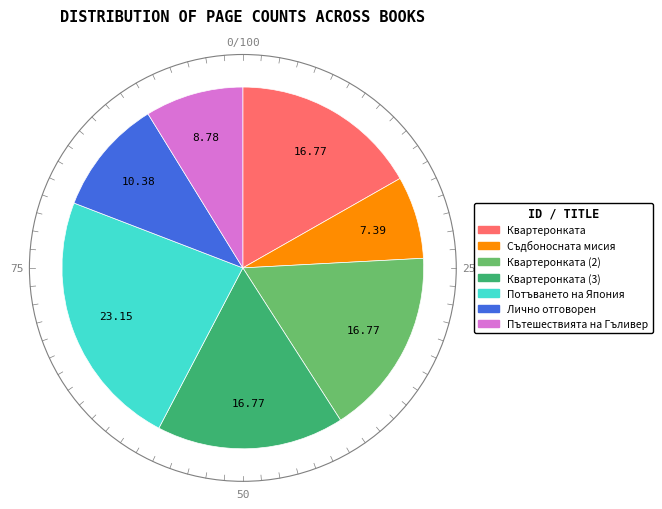

Which slice is the smallest?

Съдбоносната мисия